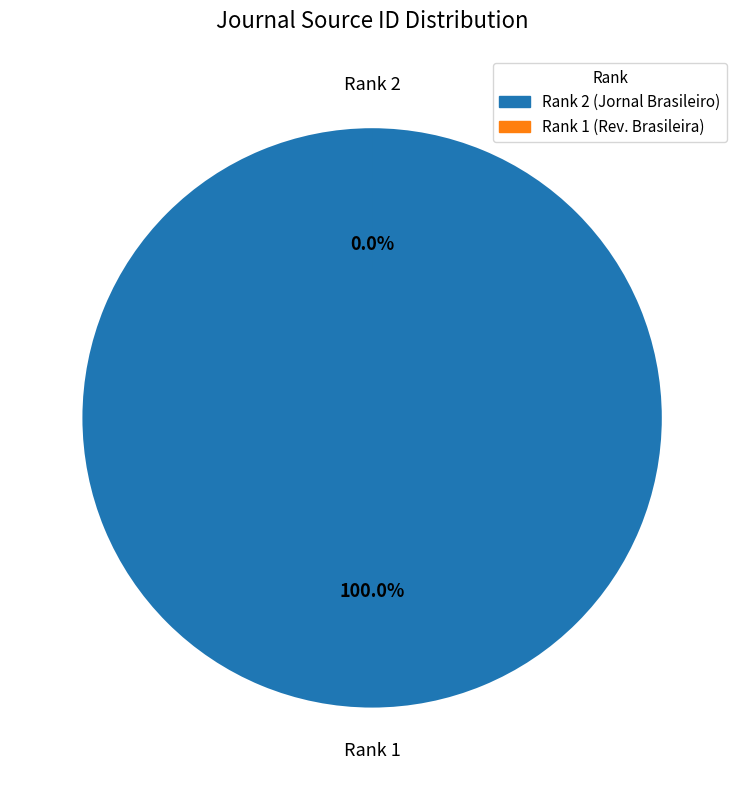

Which slice is the largest?

Jornal Brasileiro de Patologia e Medicina Laboratorial